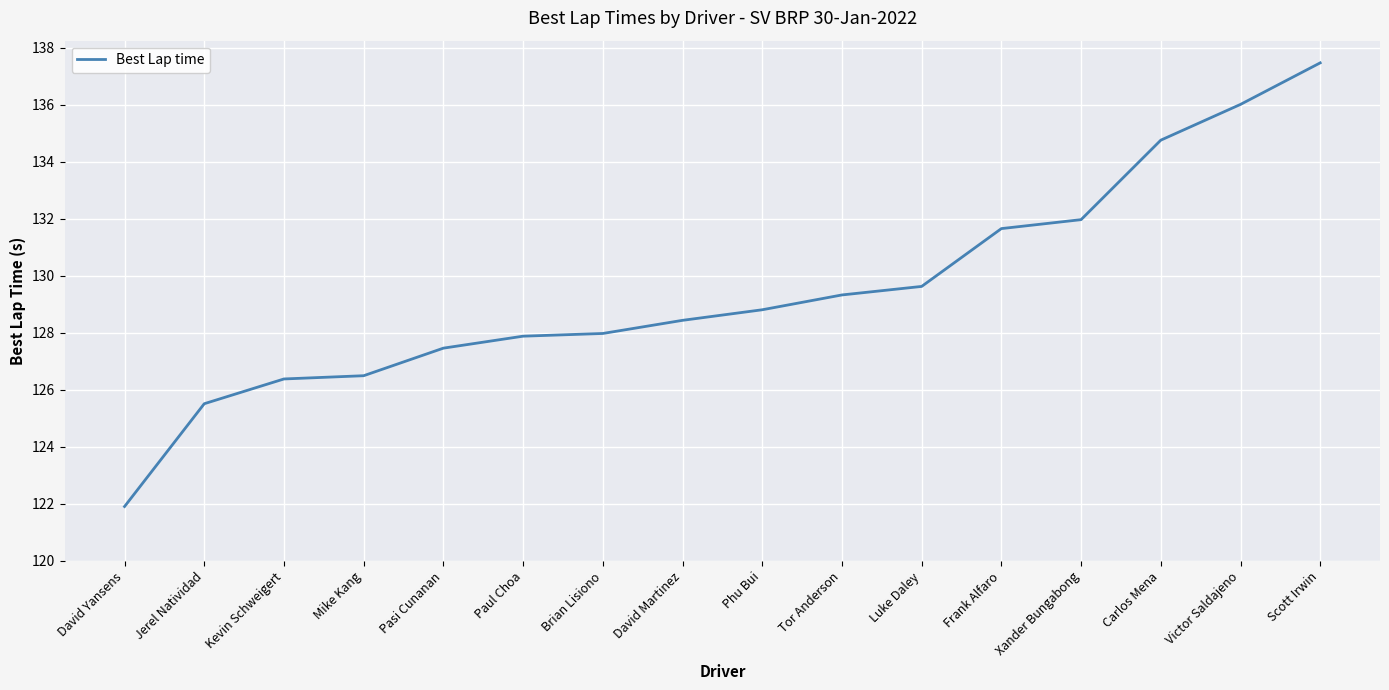

Which has a higher value, Tor Anderson or David Yansens?

Tor Anderson